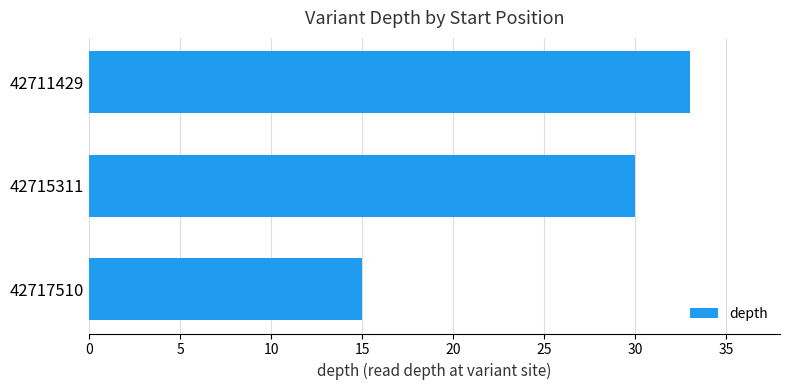

Which category has the lowest value across all series?

42717510